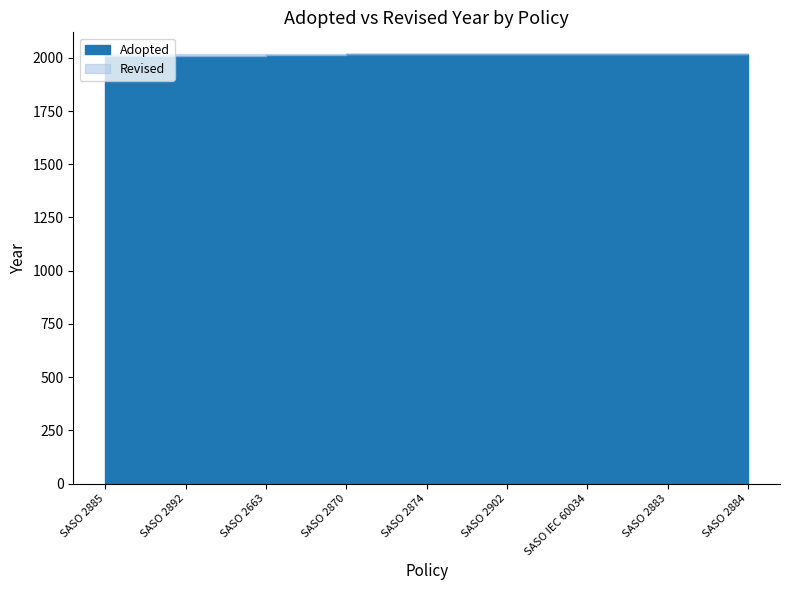

The value of Revised at SASO 2870 is 2019. True or false?

True